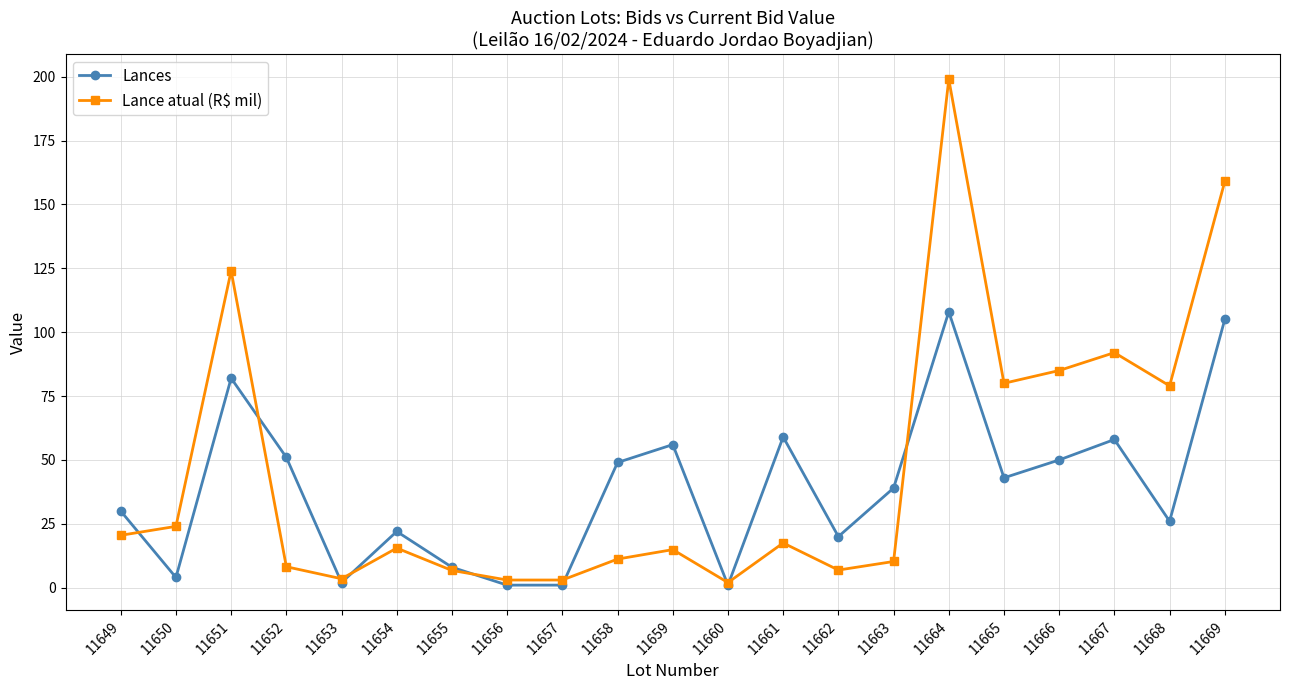

Where is the first local maximum for Lances?

11651